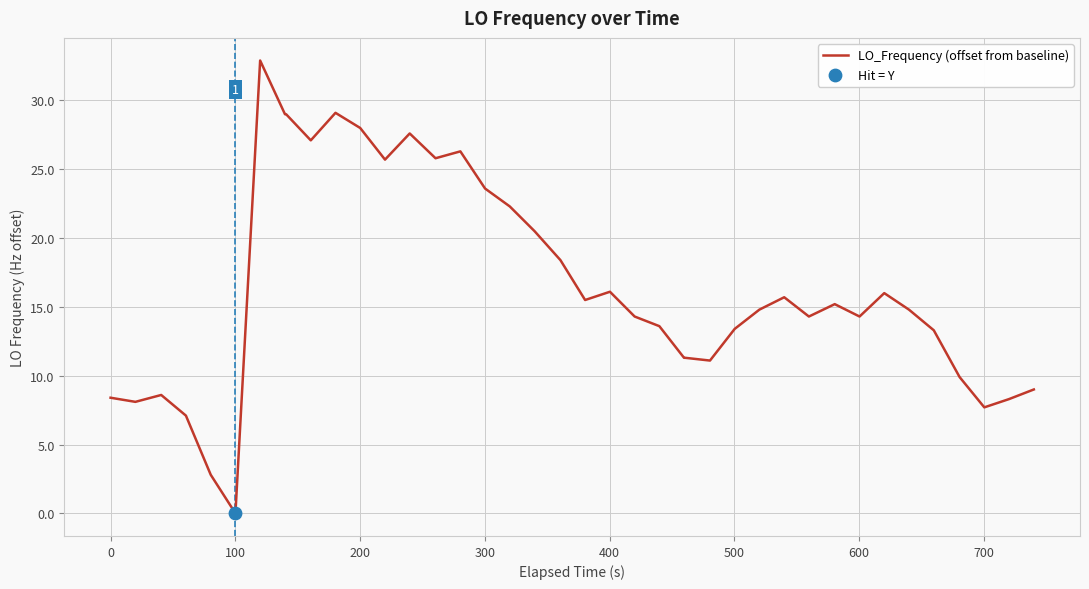

What is the difference between the maximum and minimum values?

32.9